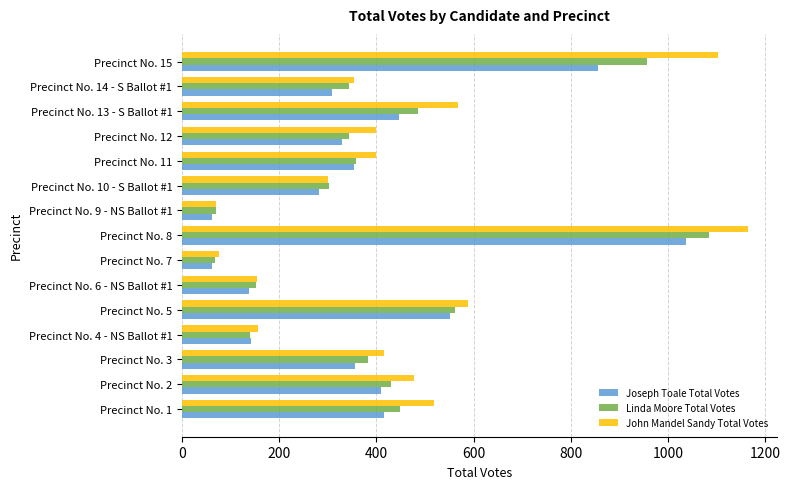

At which category is the sum across all series the highest?

Precinct No. 8